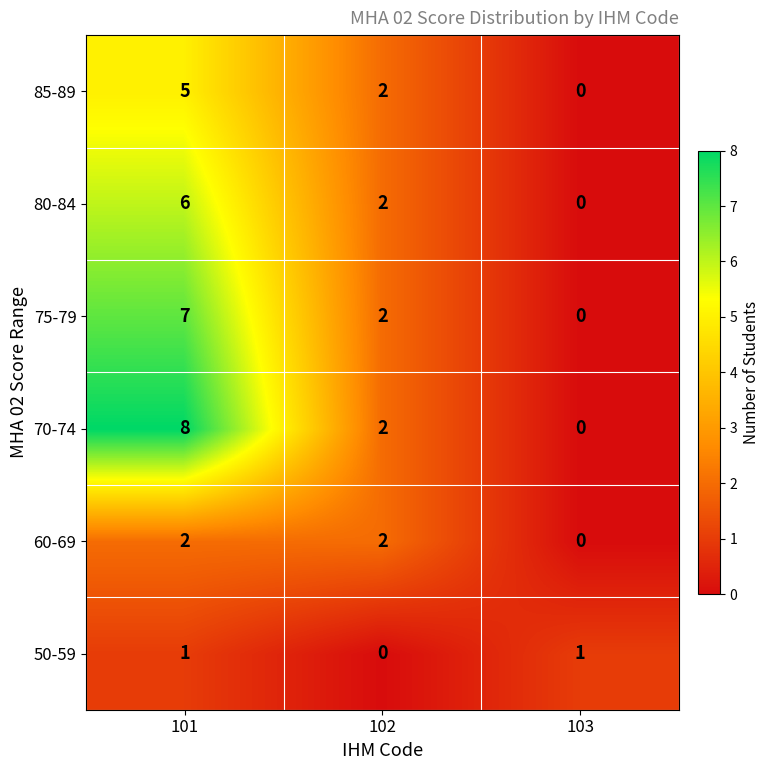

What is the sum of the 60-69 values at 101 and 102?

4